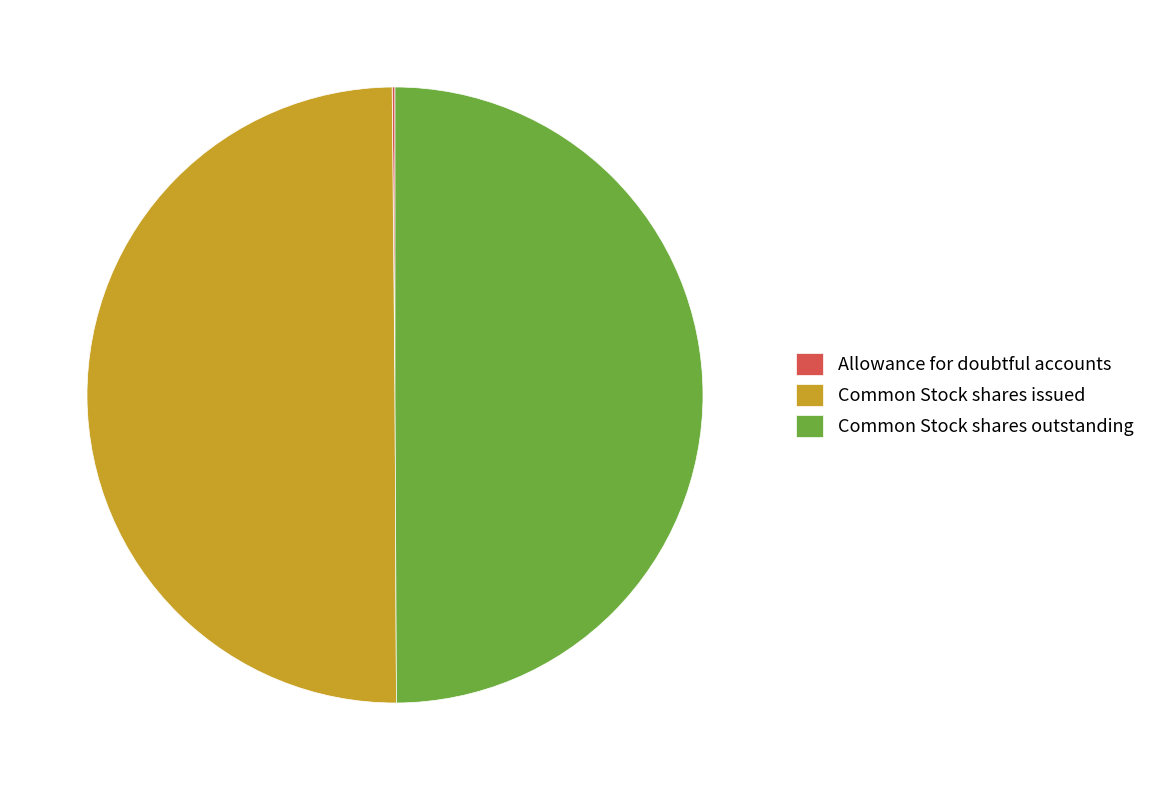

True or false: Common Stock shares issued accounts for 50% of the total.

True